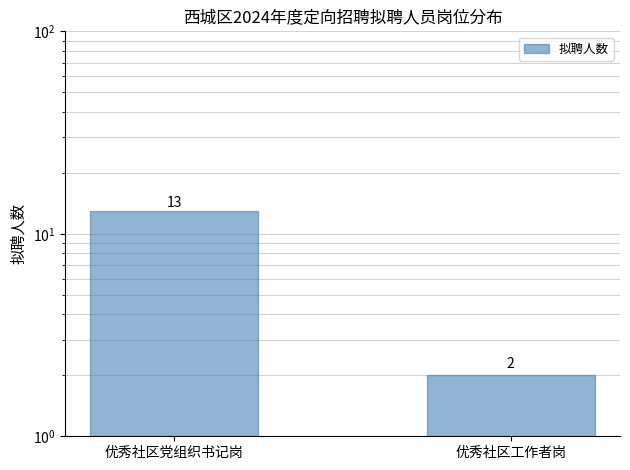

What is the sum of all values?

15